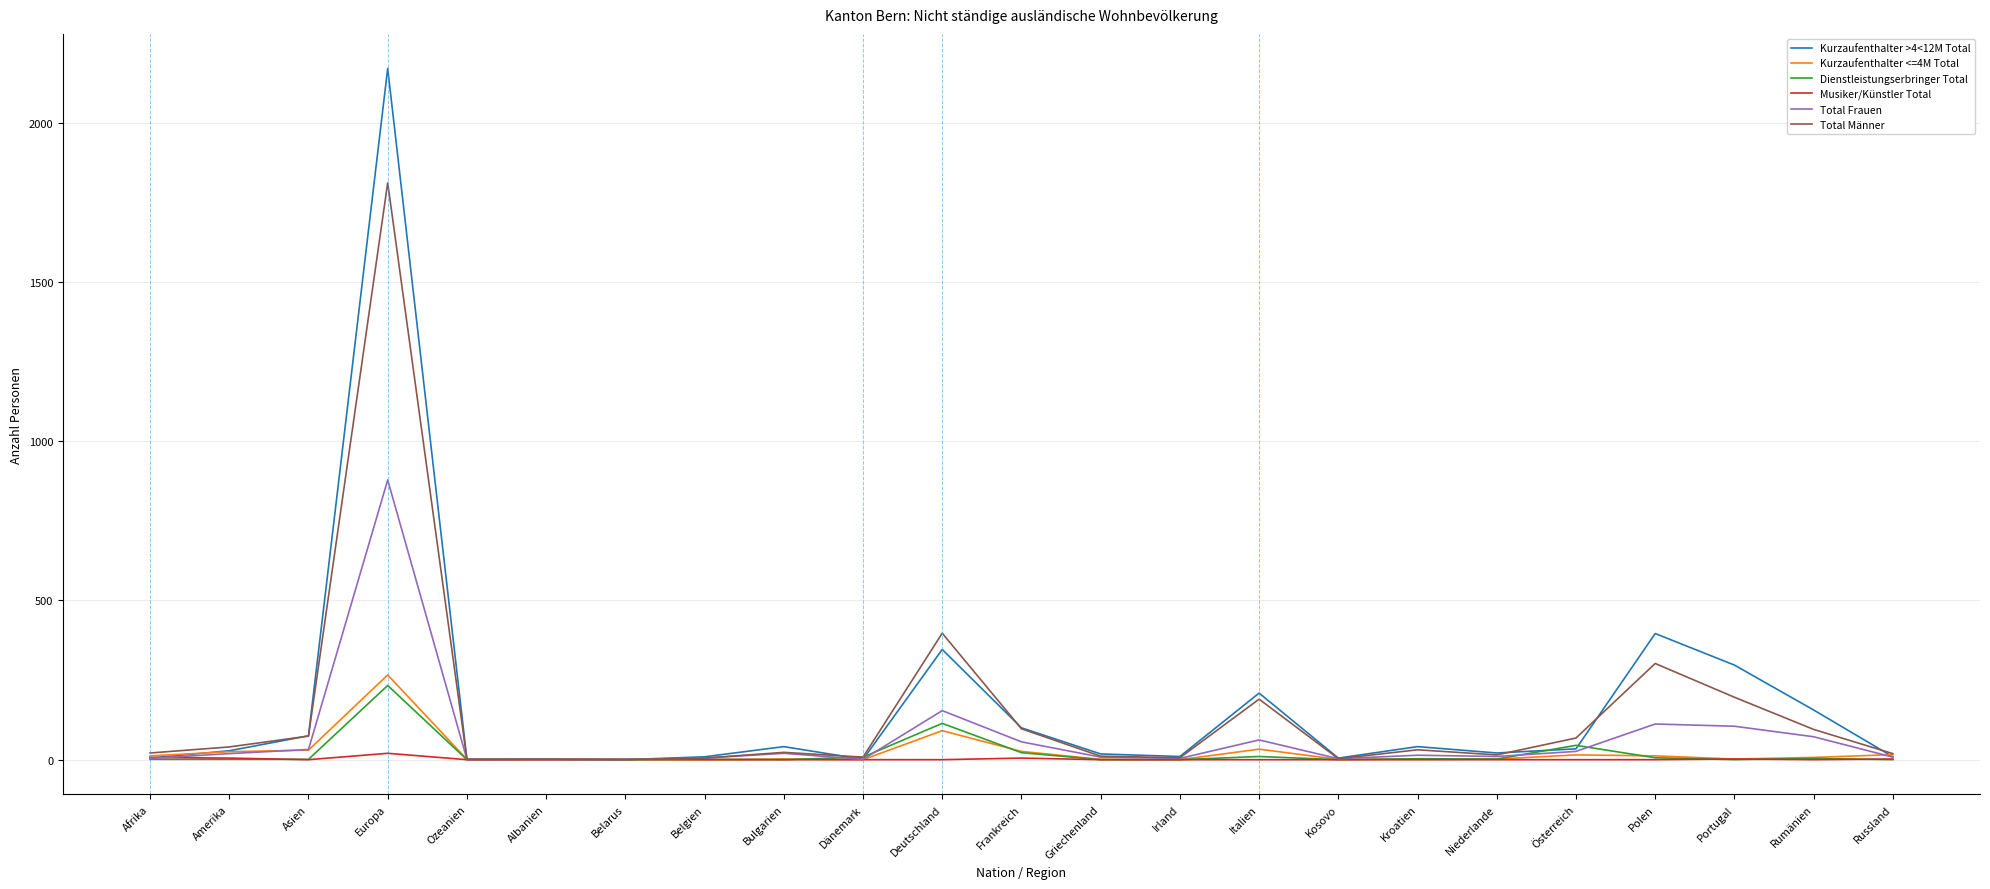

The Total Männer series shows 196 at Portugal. True or false?

True